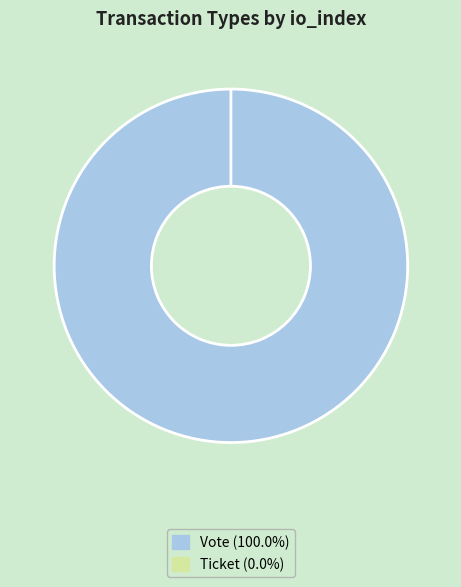

Which slice is the largest?

Vote (io_index=1)